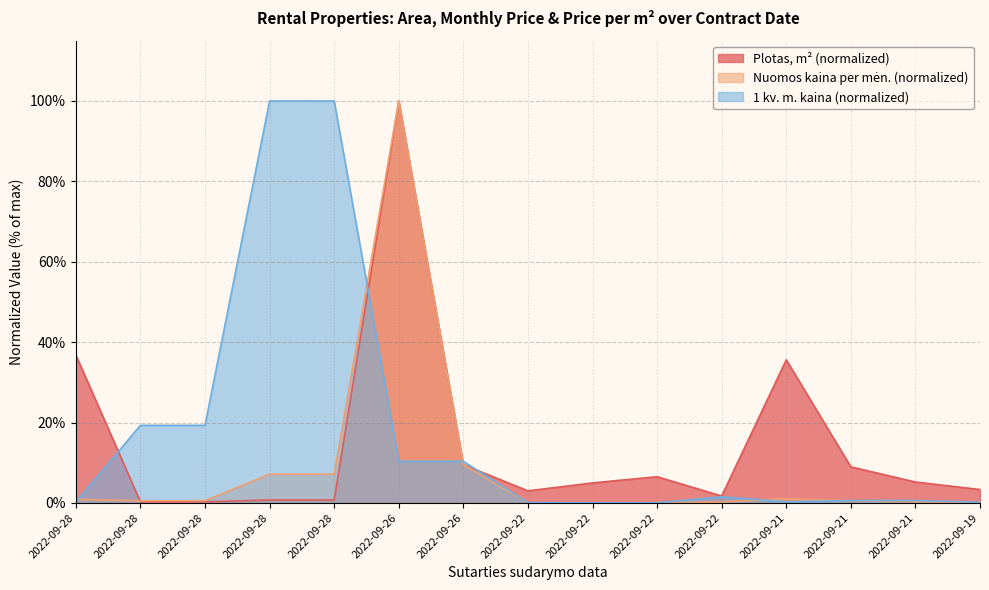

The value of Plotas, m2 at 2022-09-26 is 100.0. True or false?

True